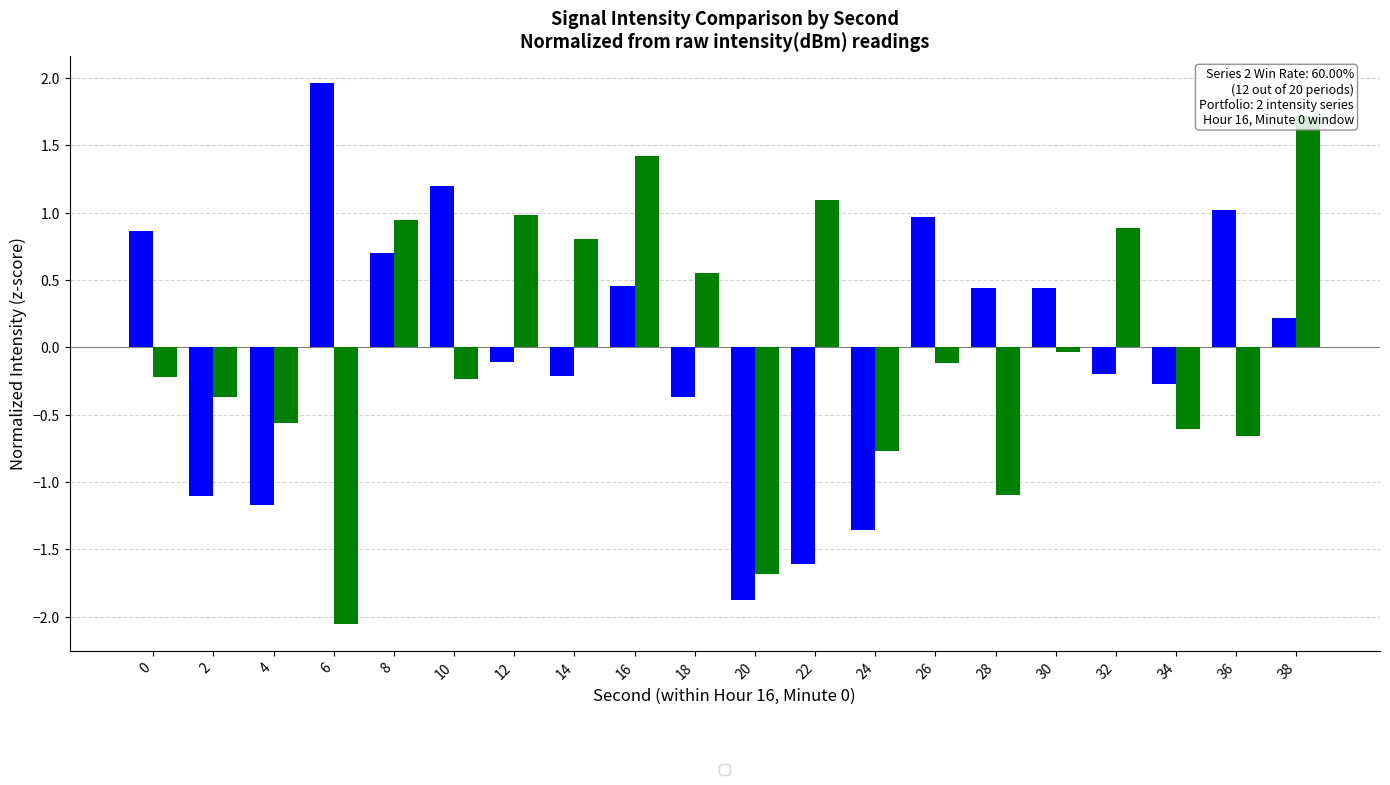

How many values in Medoid Portfolio (3 strategies) are below zero?

12